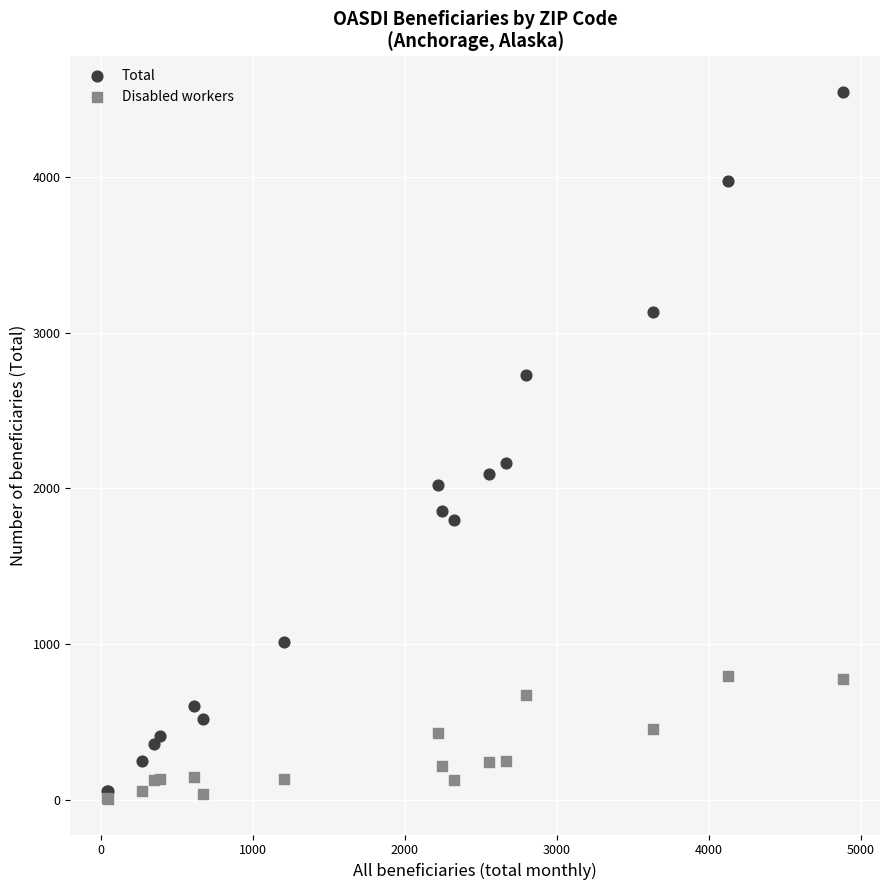

In the Total series, what Y value is closest to 2300?

2165